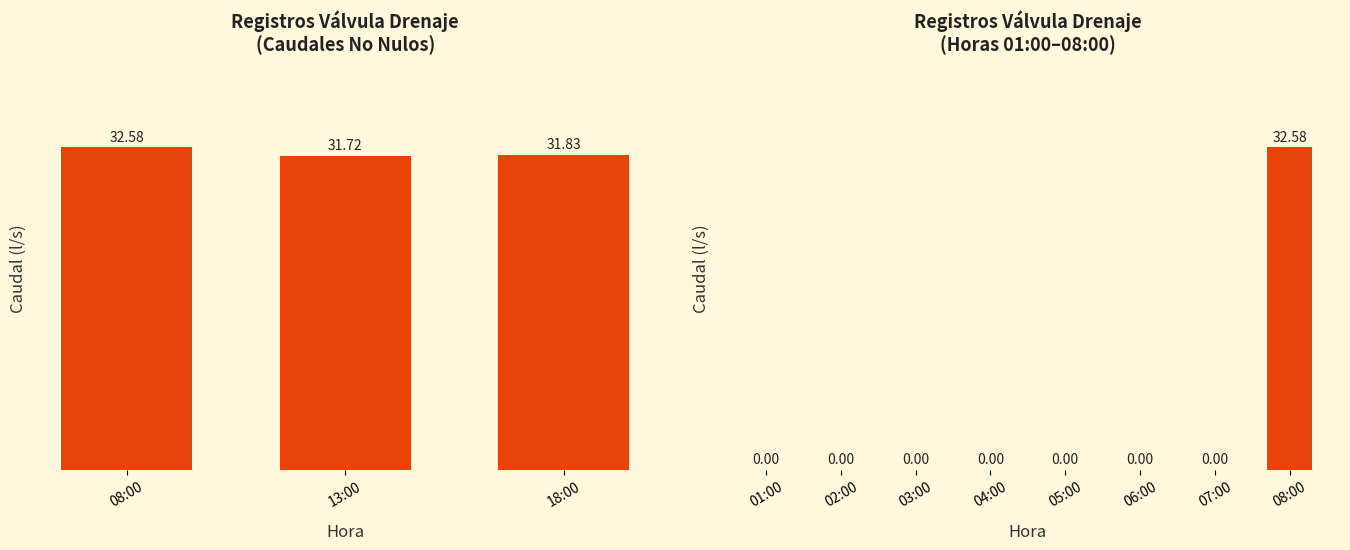

Are the bars horizontal?

No